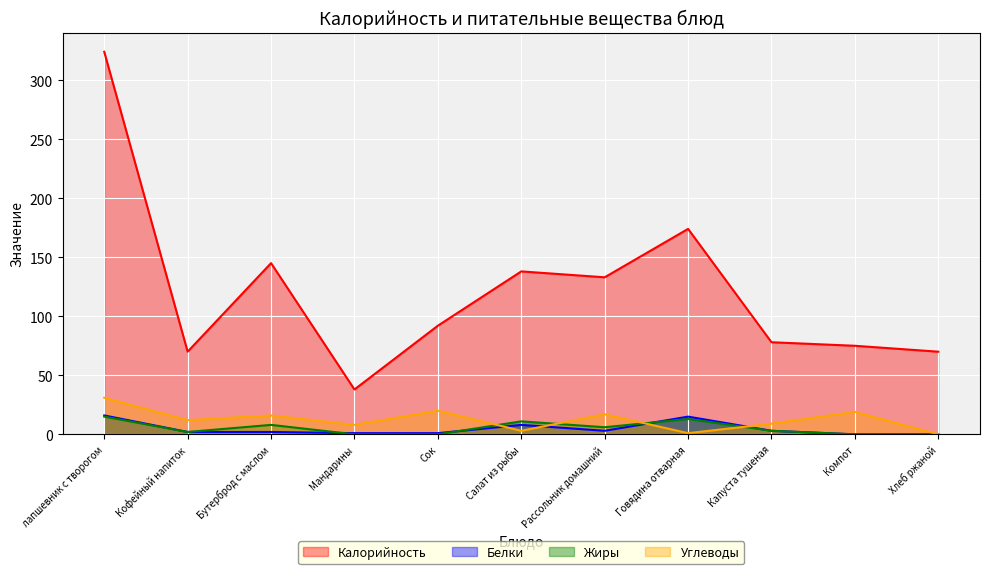

Count the number of categories in the chart.

11